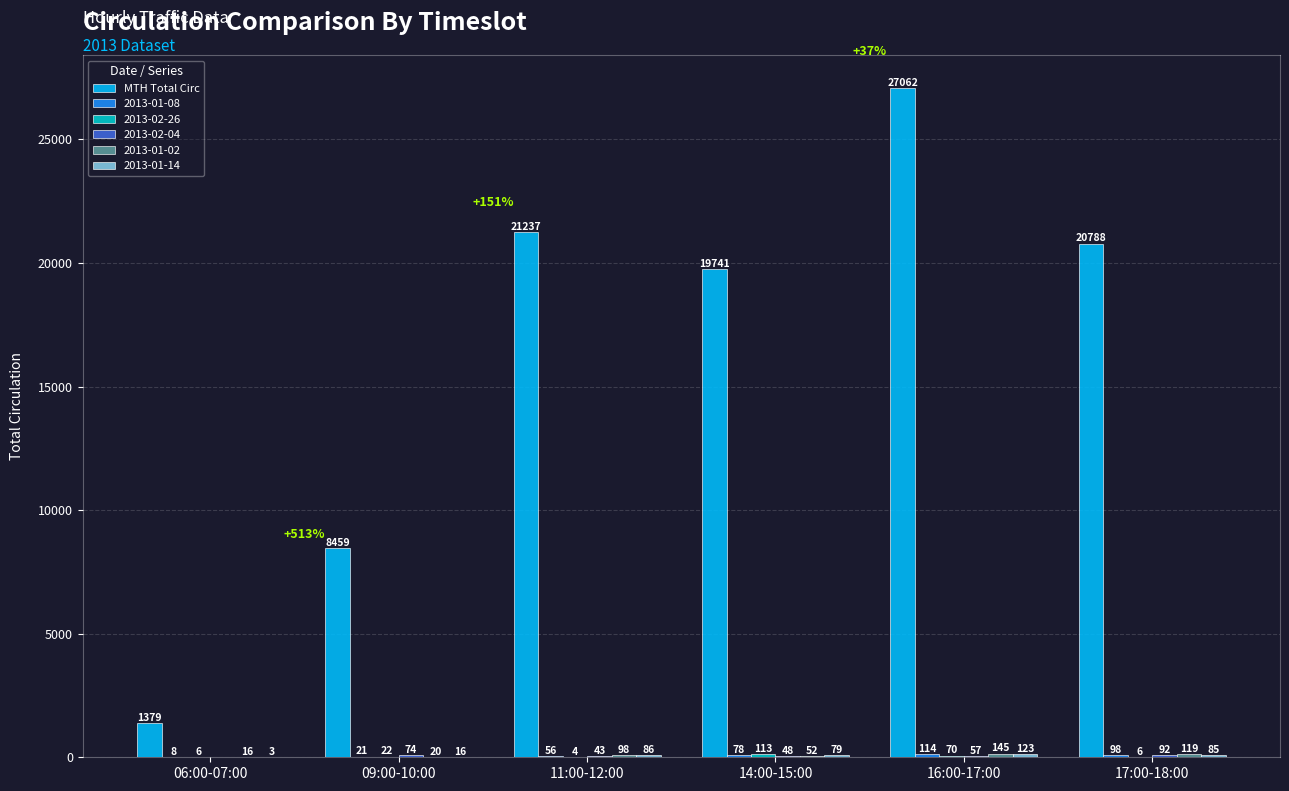

How many categories are shown in the chart?

6